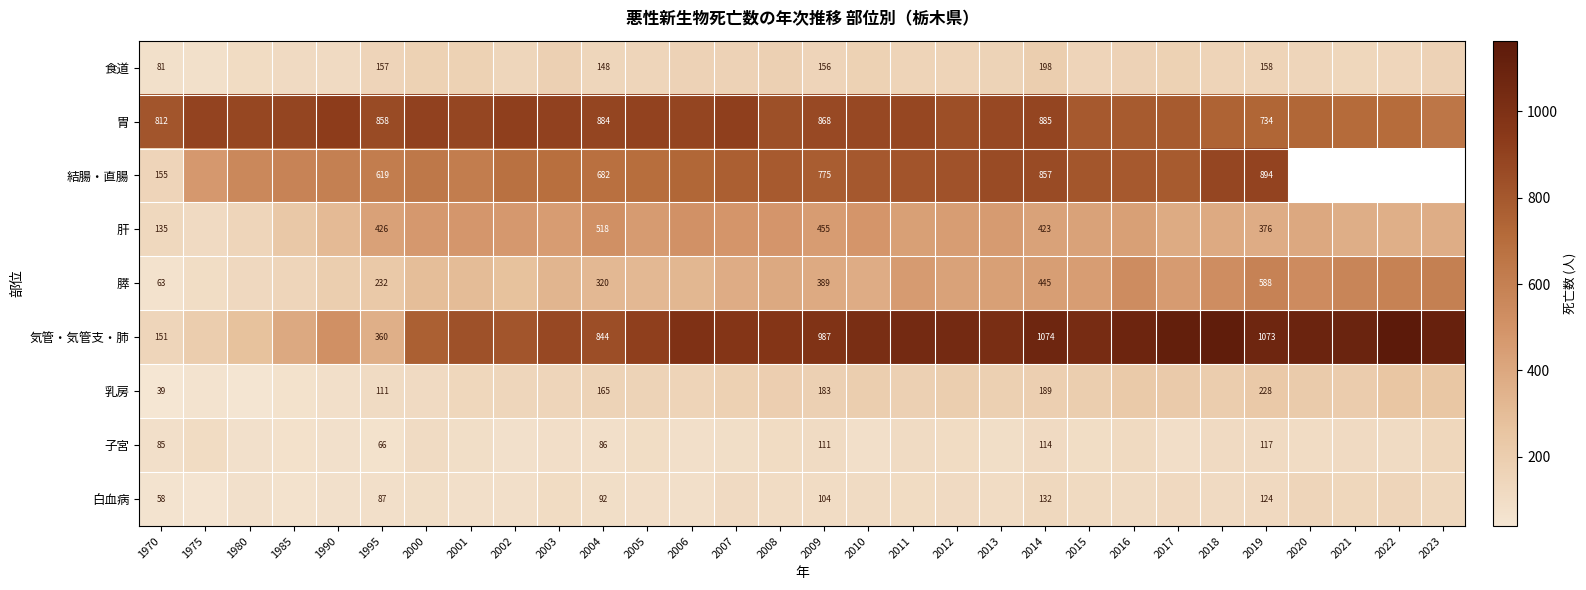

At 1970, list the series in order from largest to smallest.

胃, 結腸・直腸, 気管・気管支・肺, 肝, 子宮, 食道, 膵, 白血病, 乳房